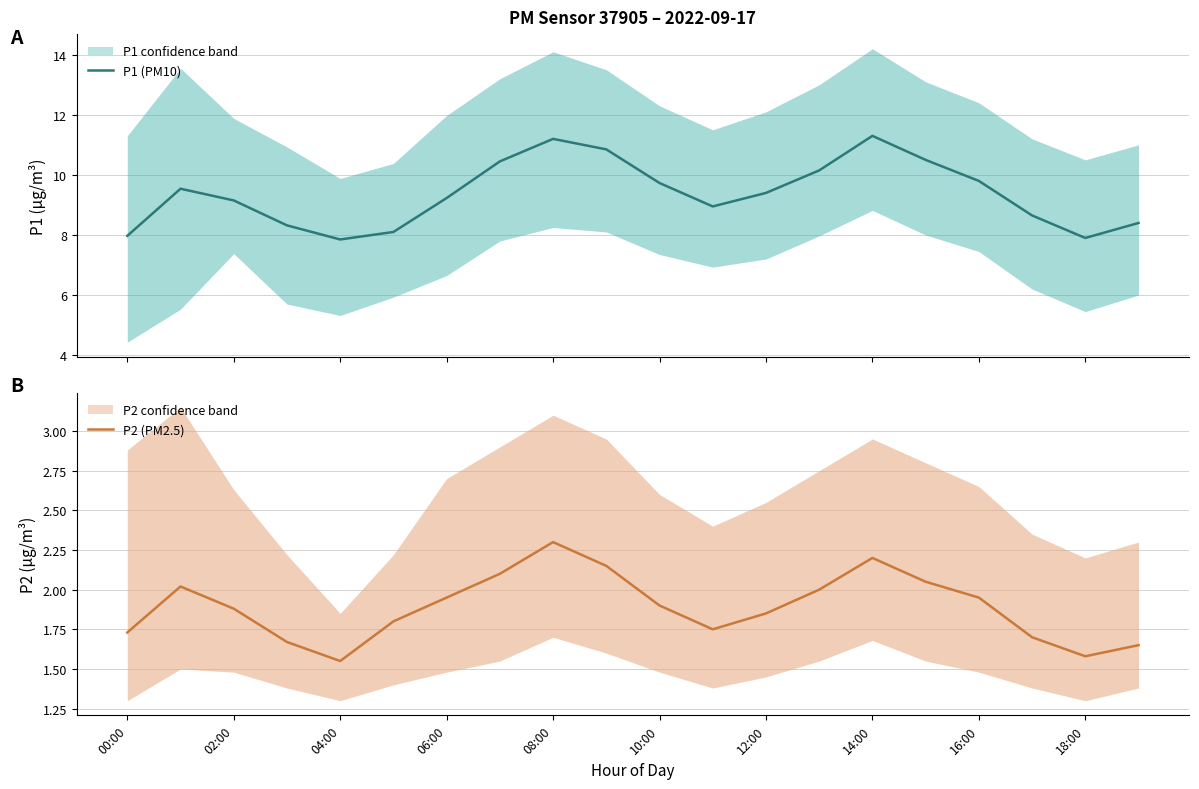

Rank the series by their maximum value, from highest to lowest.

P1 (PM10), P2 (PM2.5)